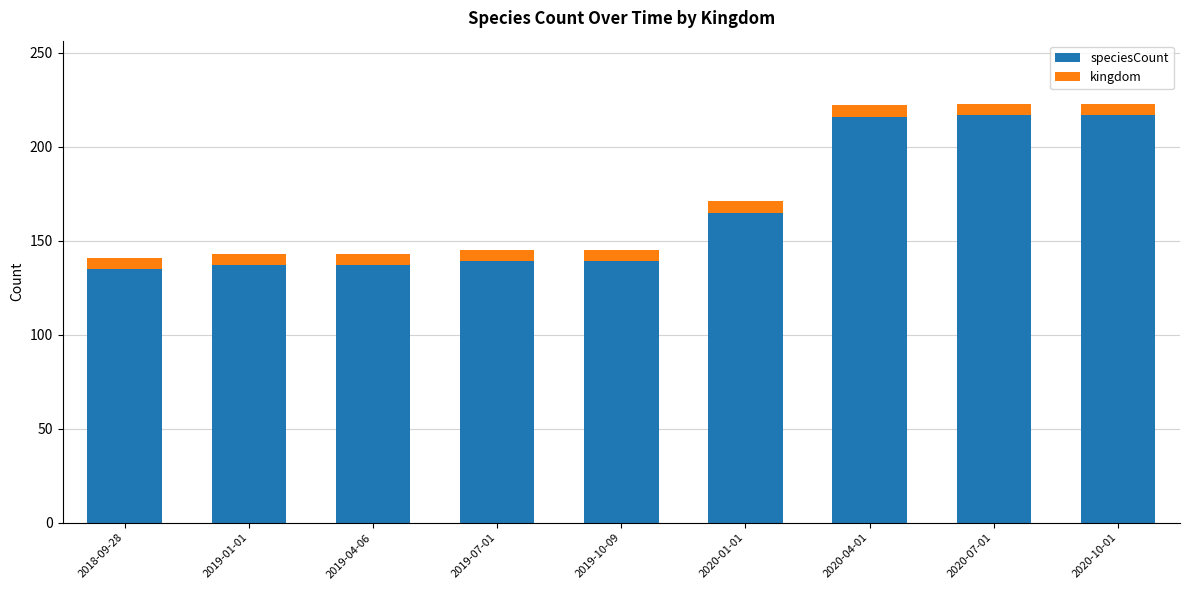

What is the total value across all series at 2020-07-01?

223